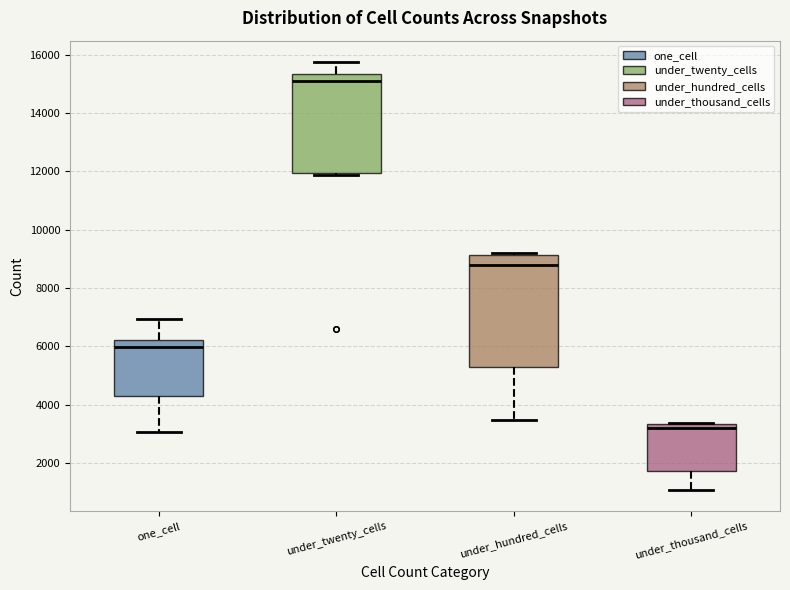

Reading left to right, transcribe this box plot: for each box, give where its median line is, the range the box spans, and where its two whiskers end, as read against the y-axis. The values are not printed on the chart, so give them approximately, as read against the axis.

one_cell: median 6000, box 4400 to 6200, whiskers 3000 to 7000
under_twenty_cells: median 15200, box 12000 to 15400, whiskers 11800 to 15800
under_hundred_cells: median 8800, box 5400 to 9200, whiskers 3400 to 9200
under_thousand_cells: median 3200, box 1800 to 3400, whiskers 1000 to 3400